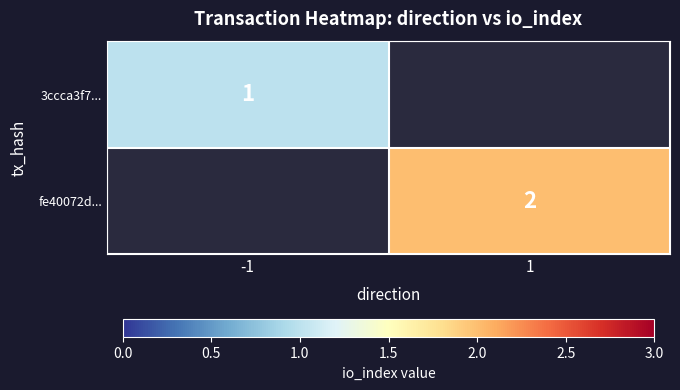

The value of 3ccca3f7... at -1 is 1. True or false?

True